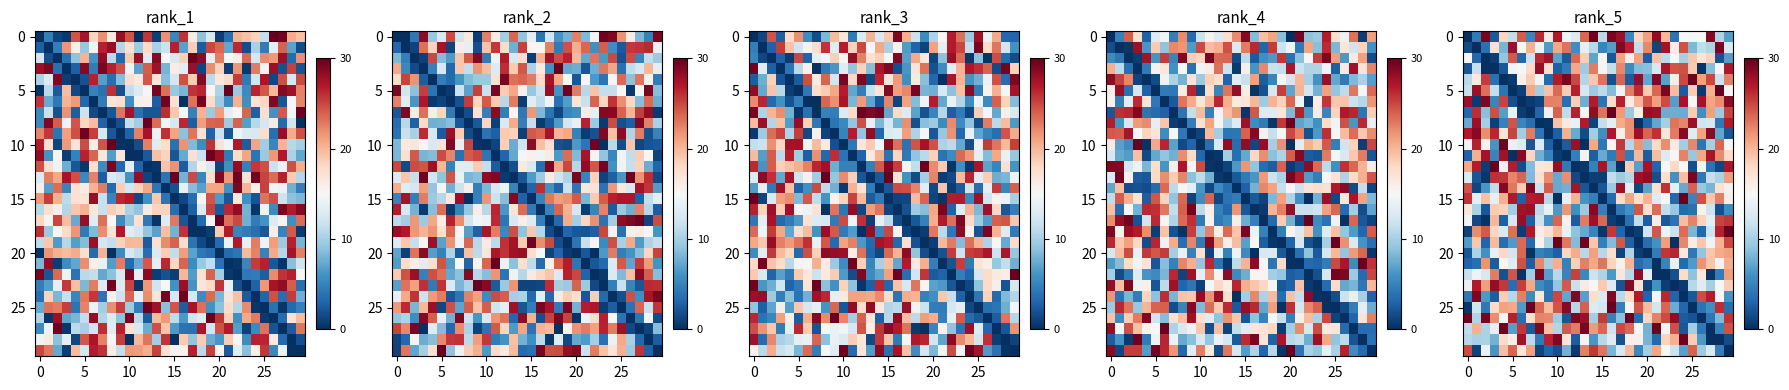

At which category is the sum across all series the highest?

29